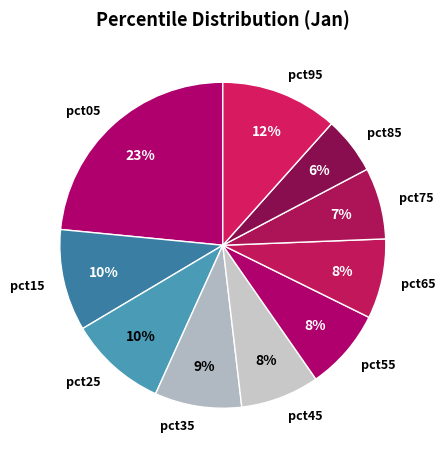

Combined, do pct35 and pct95 account for over 50%?

No